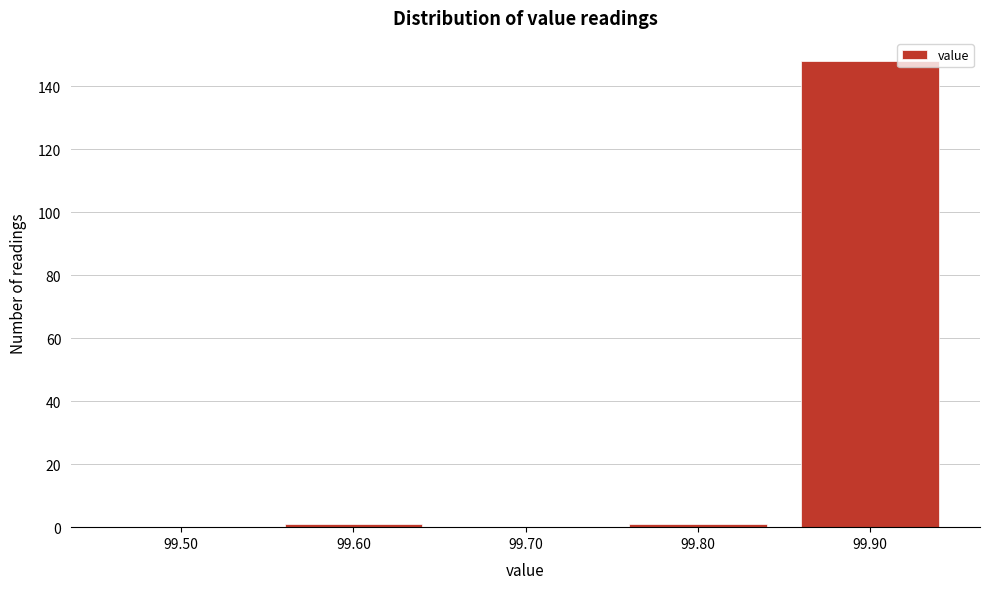

Reading left to right, extract all data points from this chart.

99.50=0	99.60=1	99.70=0	99.80=1	99.90=148